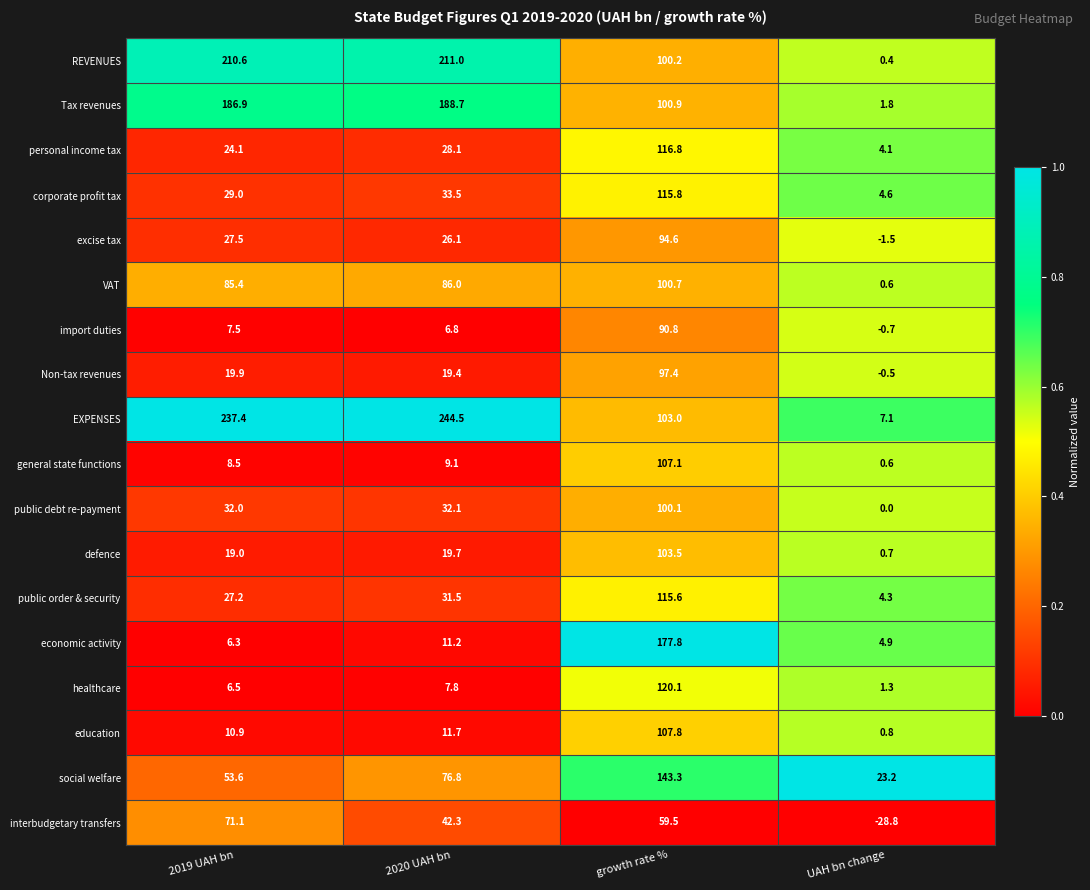

At which label is education closest to 54?

2020 UAH bn